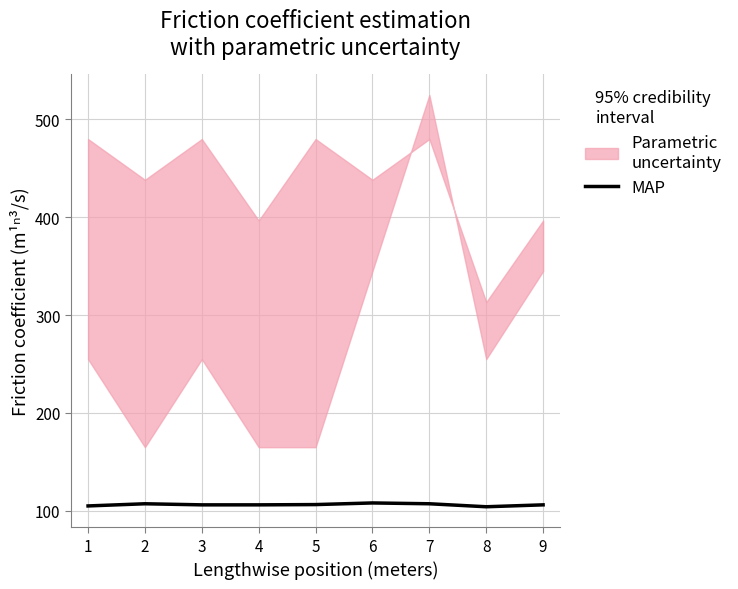

What is the minimum value for MAP?

104.1